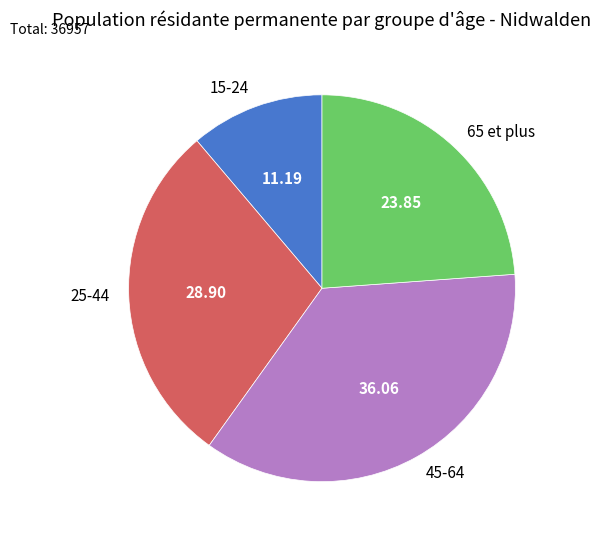

Rank the categories by value from lowest to highest.

15-24, 65 et plus, 25-44, 45-64